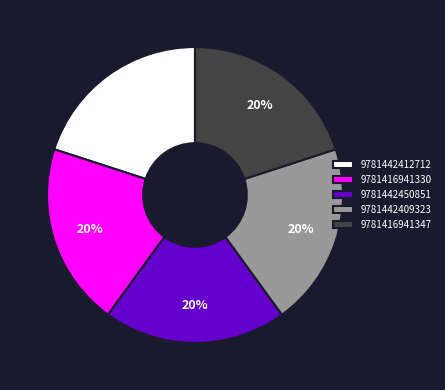

Does any single category account for the majority?

No